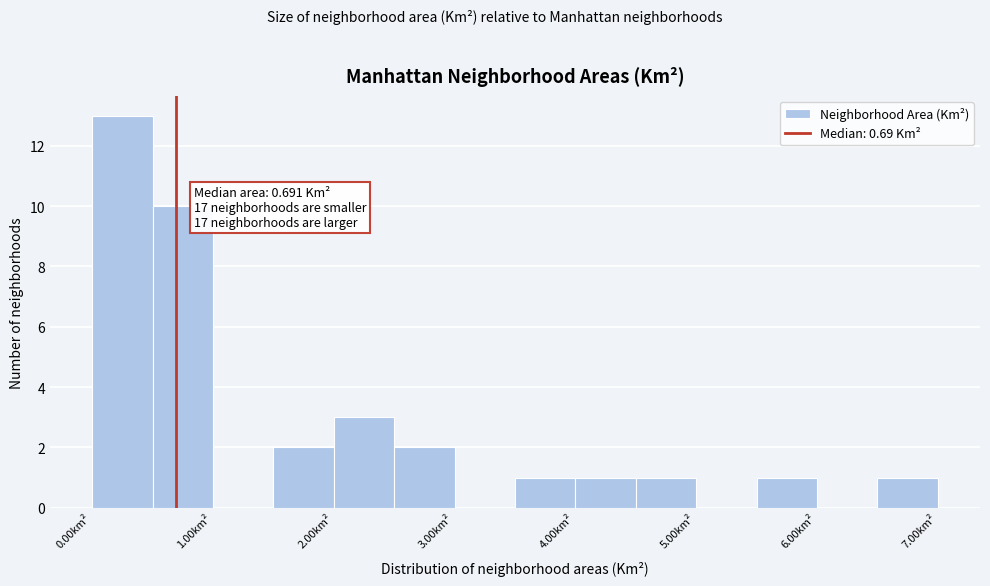

Which range on the x-axis has the tallest bar?

0.0 to 0.5